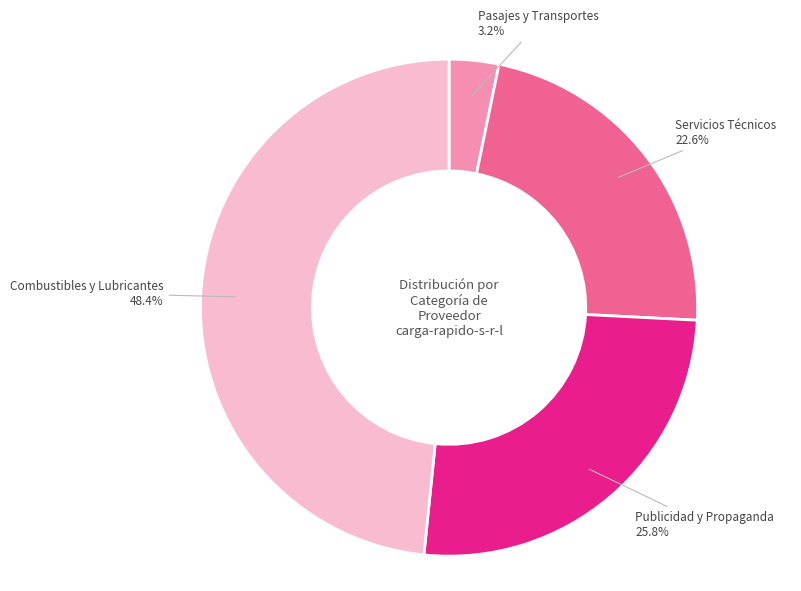

Is there any slice that represents more than half of the pie?

No